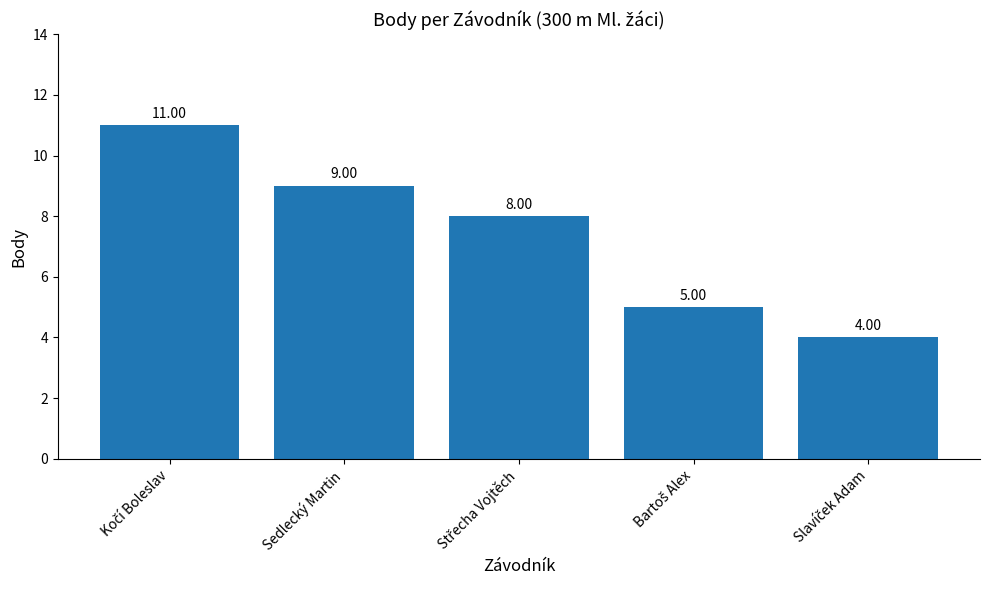

What is the label of the 4th bar from the right?

Sedlecký Martin